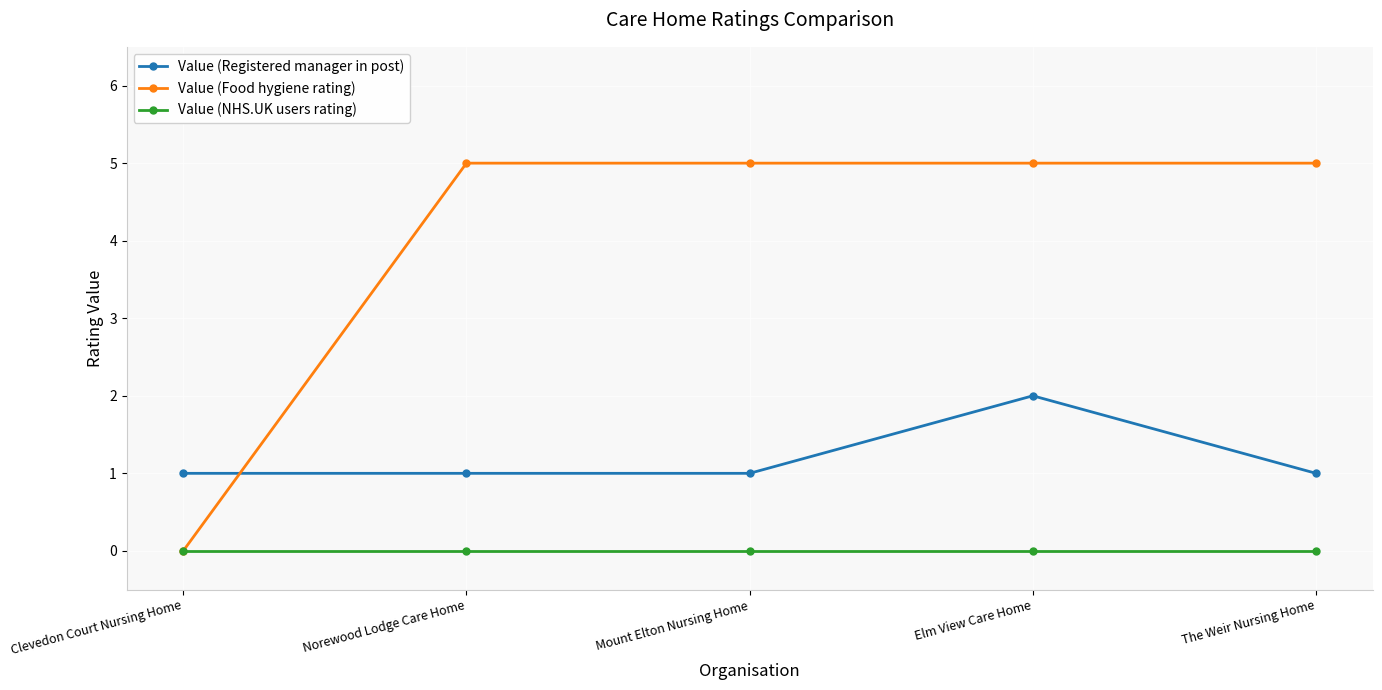

What is the difference between the maximum and second lowest values in the Value (Registered manager in post) series?

1